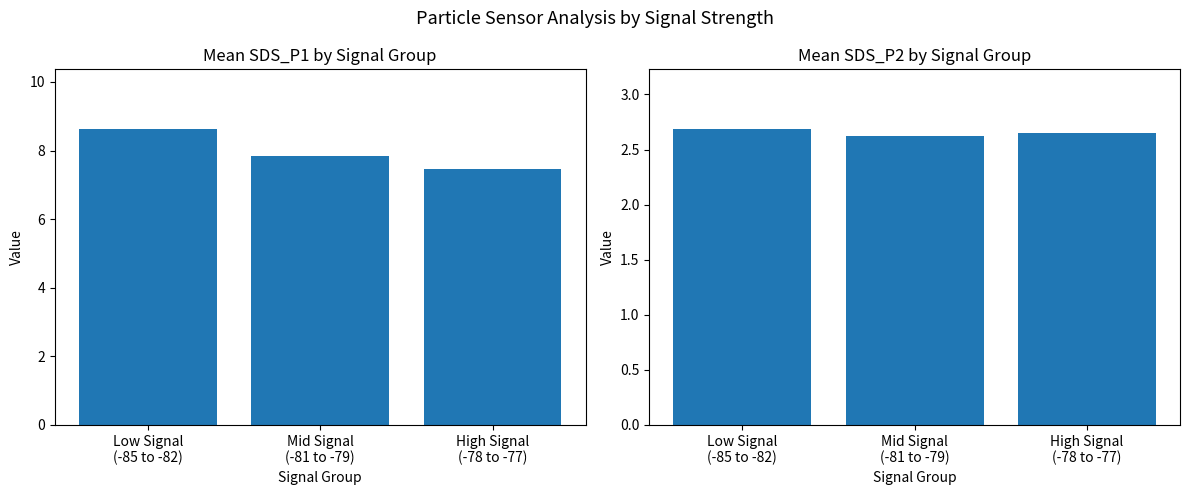

What is the difference between the maximum and minimum values in the SDS_P2 series?

0.1